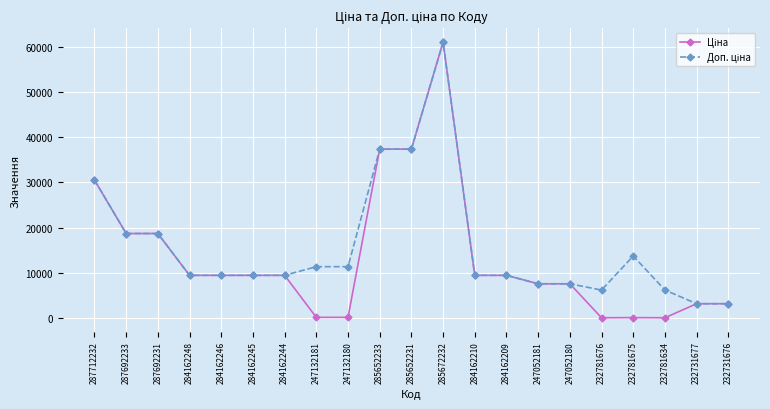

At how many categories does at least one series exceed 35006?

3